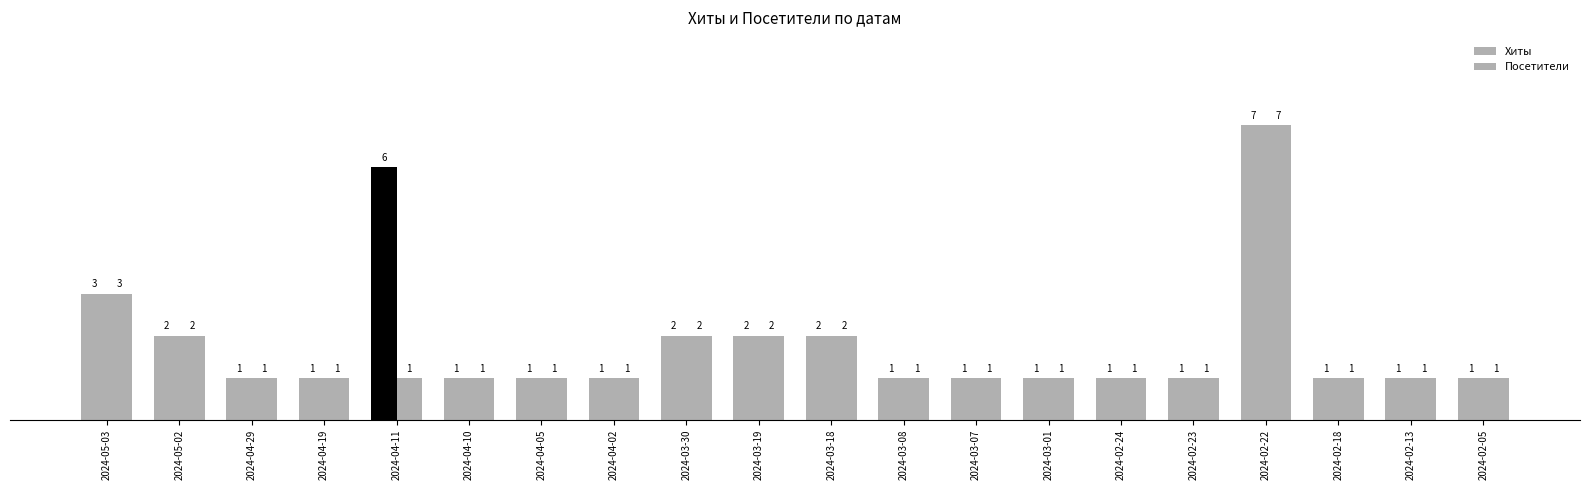

How many values in the Хиты series exceed 1?

7